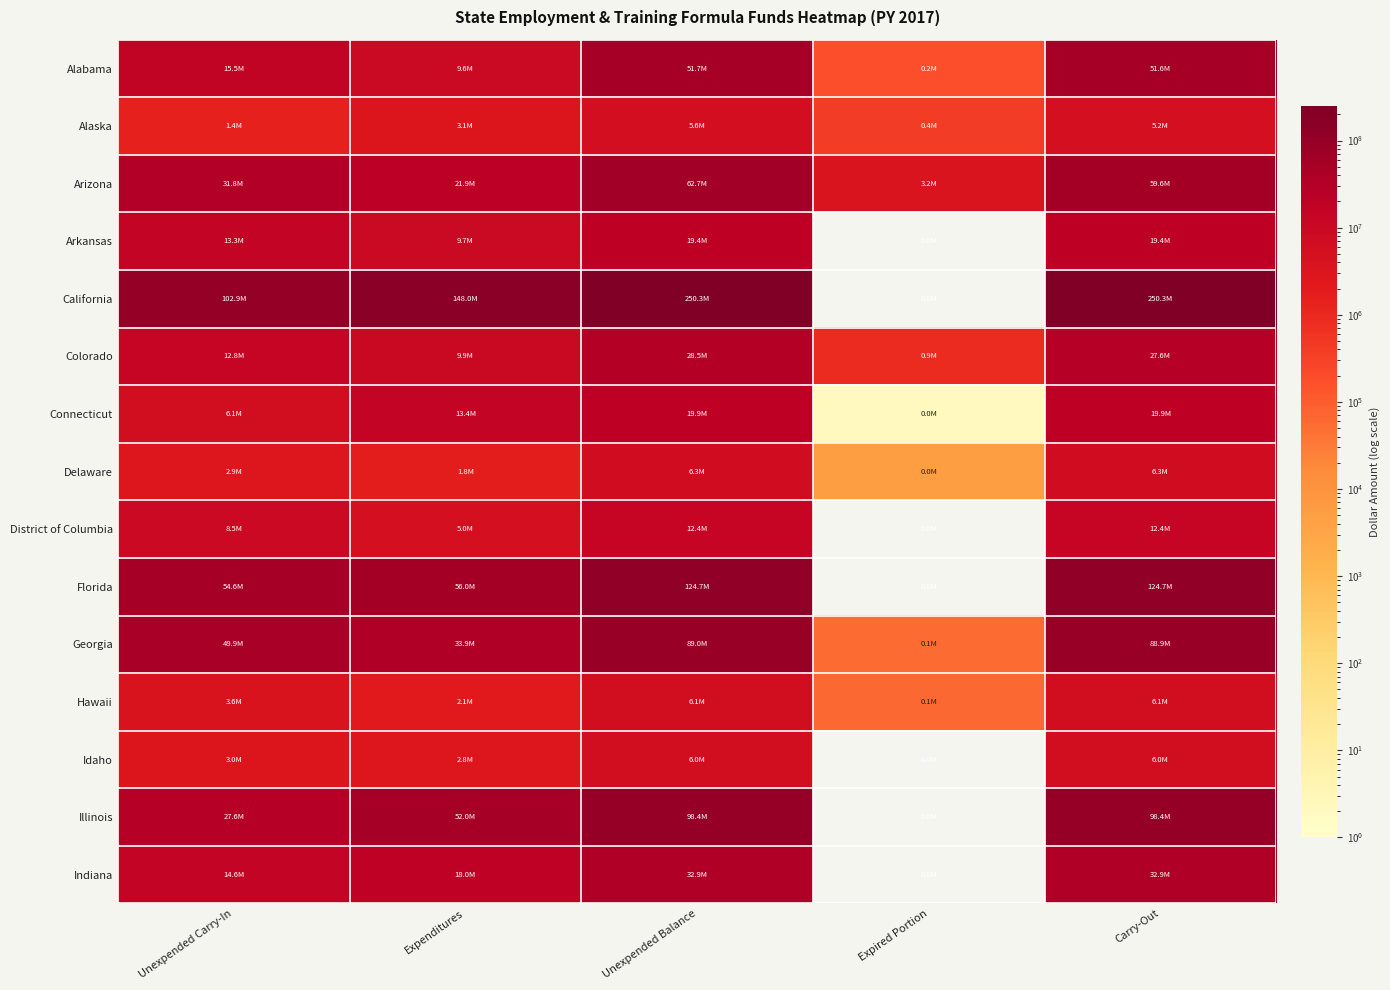

At how many categories does at least one series exceed 92751648?

4